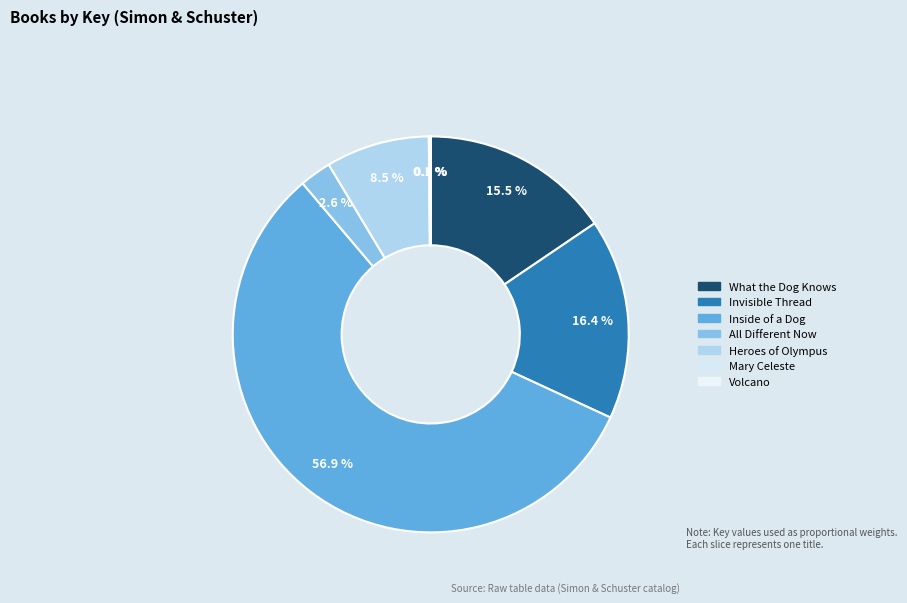

To the nearest percent, what portion does Heroes of Olympus represent?

8%